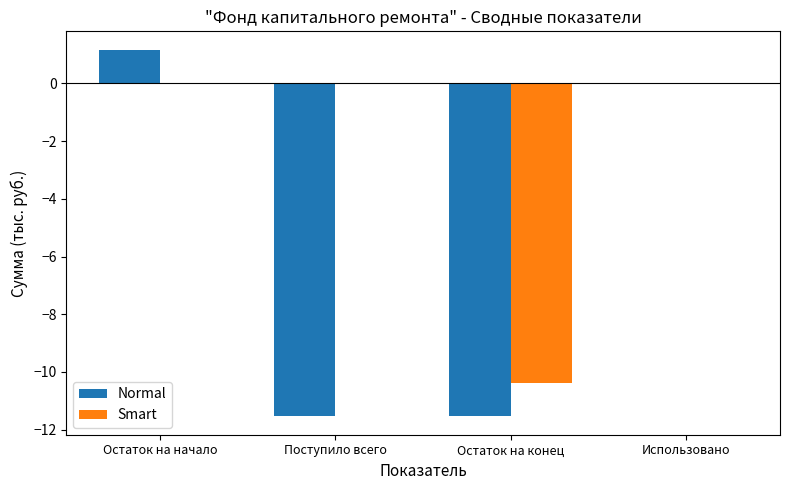

What is the maximum value shown in the chart?

1.2